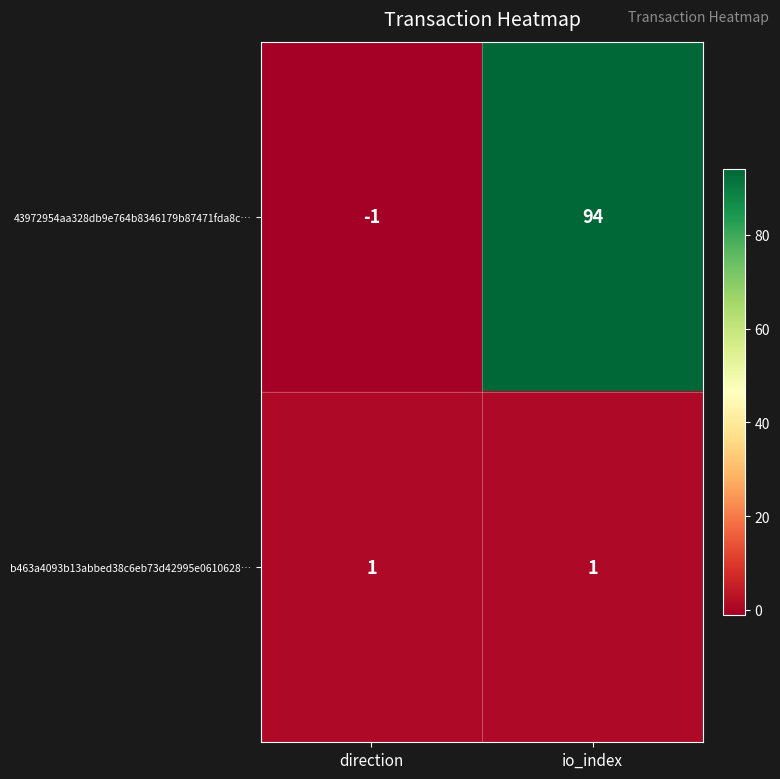

How many series are shown in this chart?

2